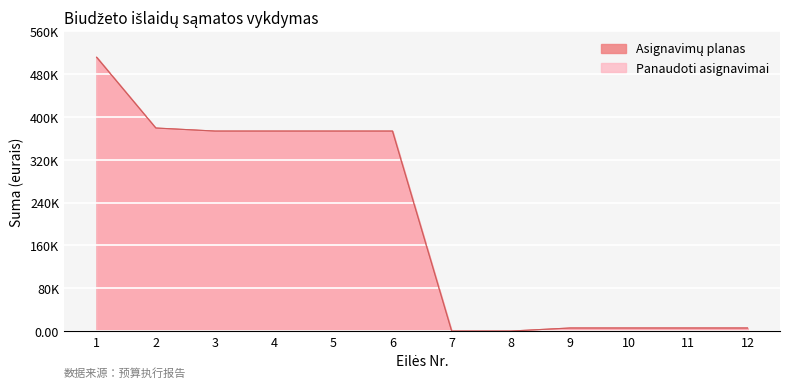

True or false: Panaudoti asignavimai and Asignavimų planas cross at least once.

False